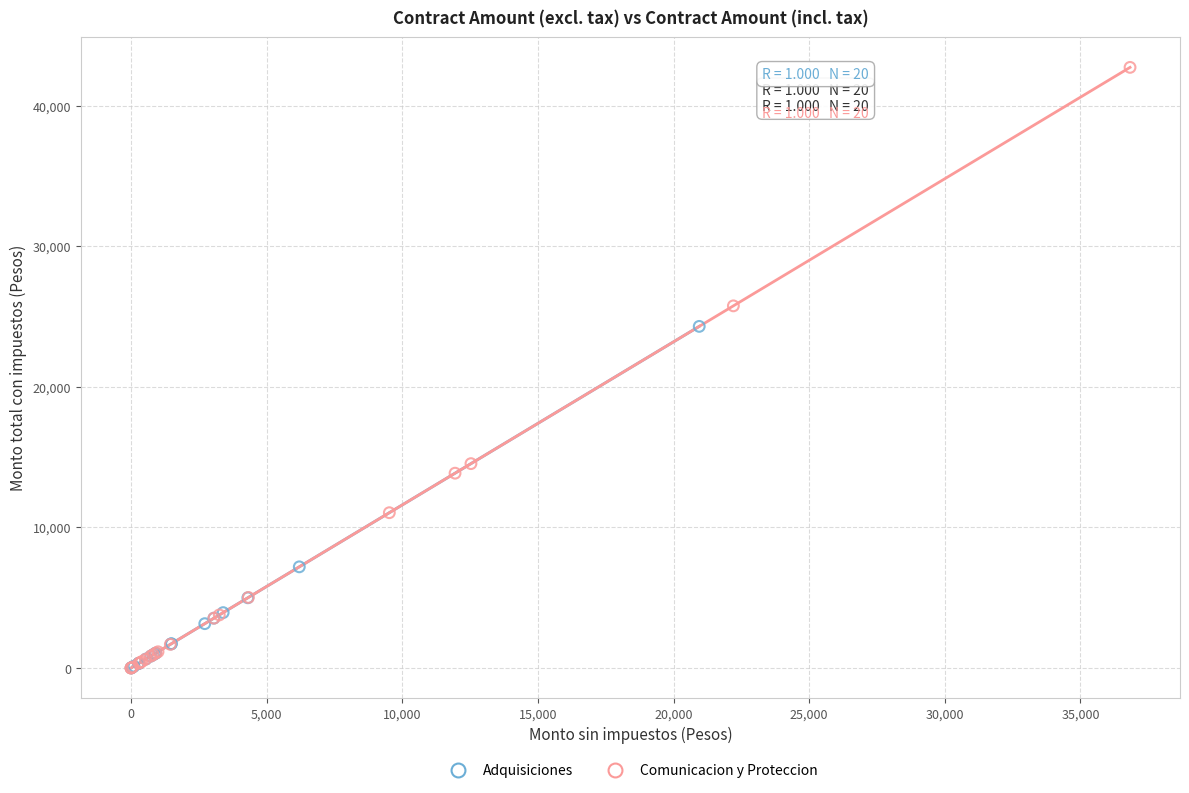

Which series reaches the maximum Y coordinate?

Comunicacion y Proteccion